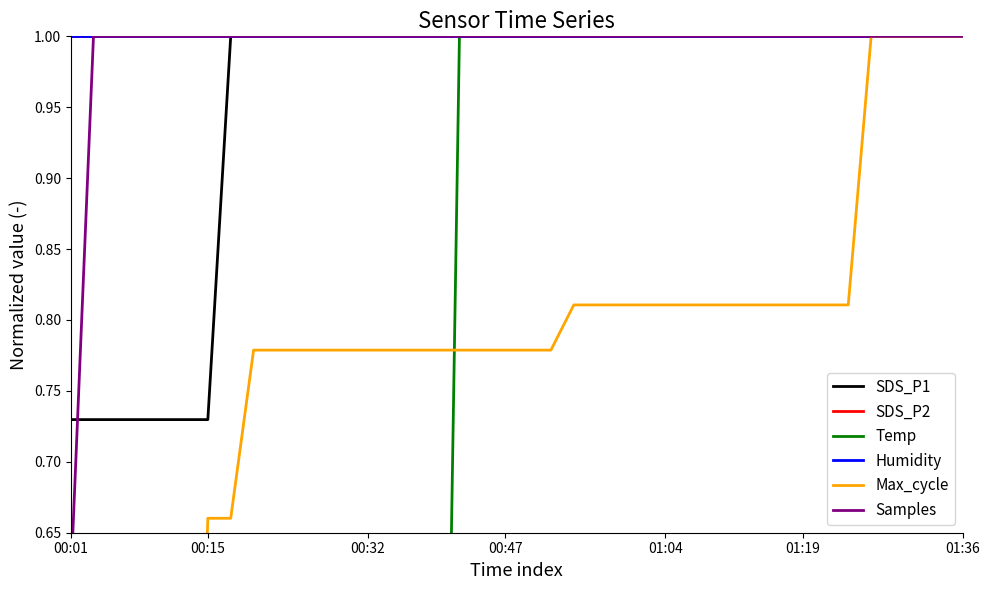

What is the difference between the maximum and second lowest values in the SDS_P1 series?

0.3